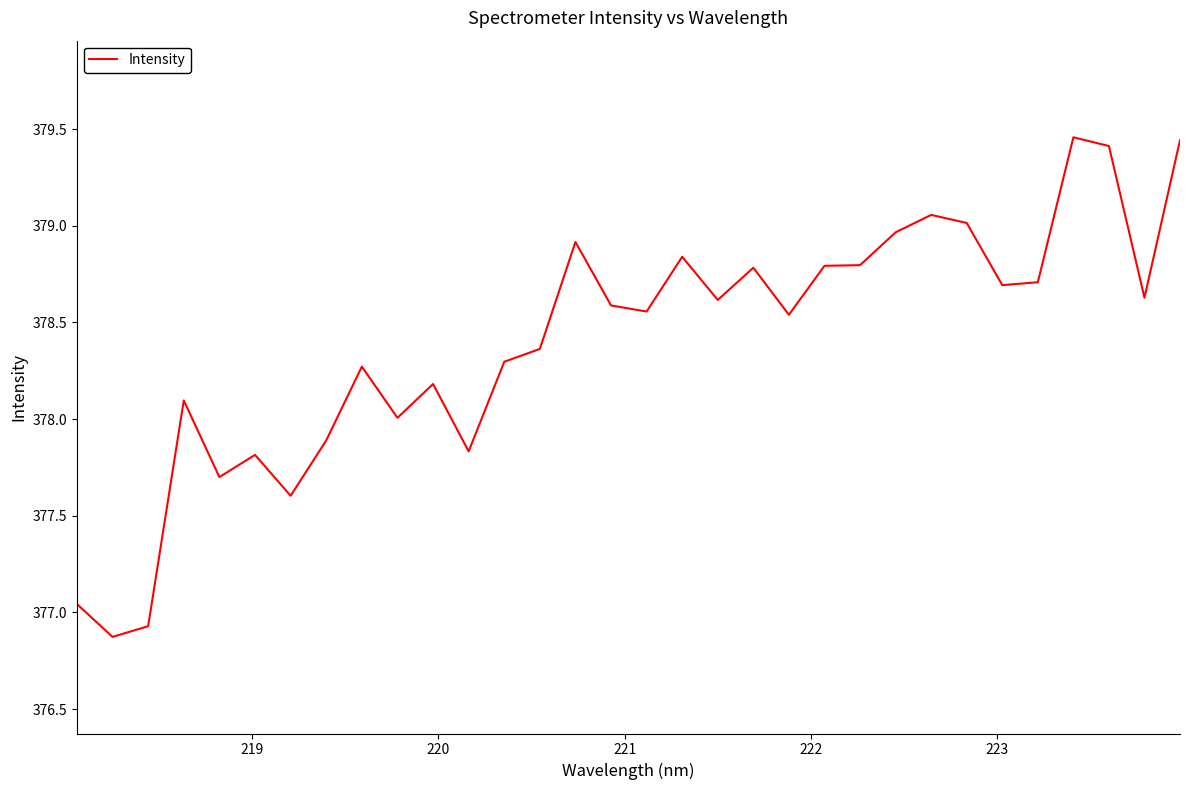

What is the difference between the maximum and minimum values?

2.6